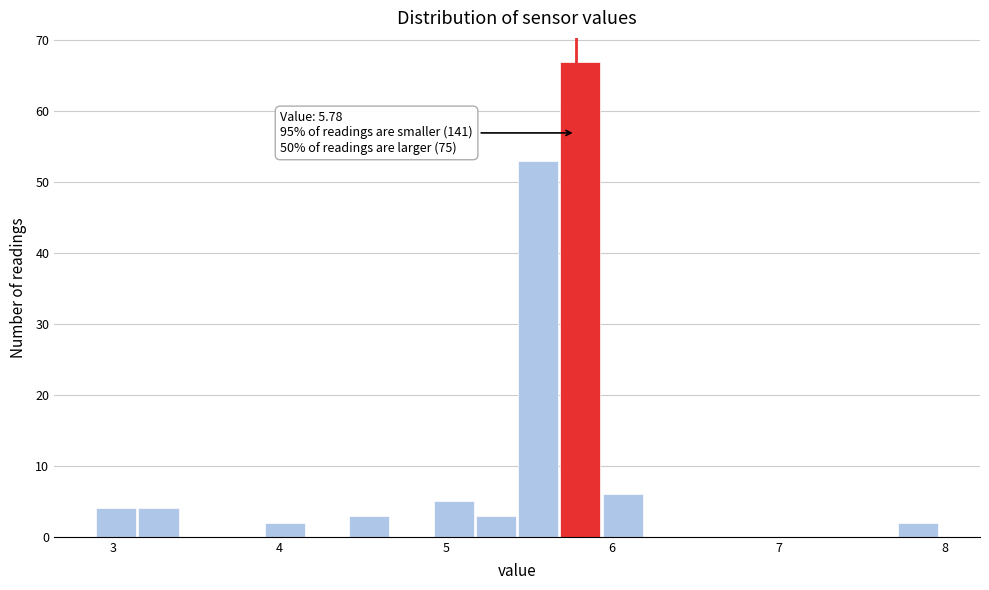

Read against the x-axis, roughly where is the centre of the tallest bar?

5.8